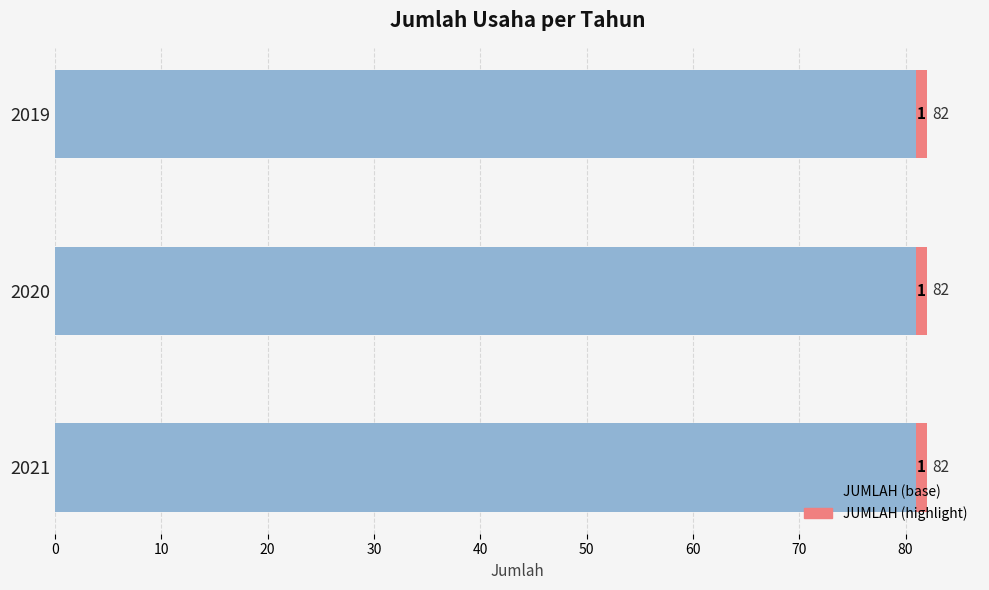

The value of JUMLAH (base) at 2019 is 81. True or false?

True